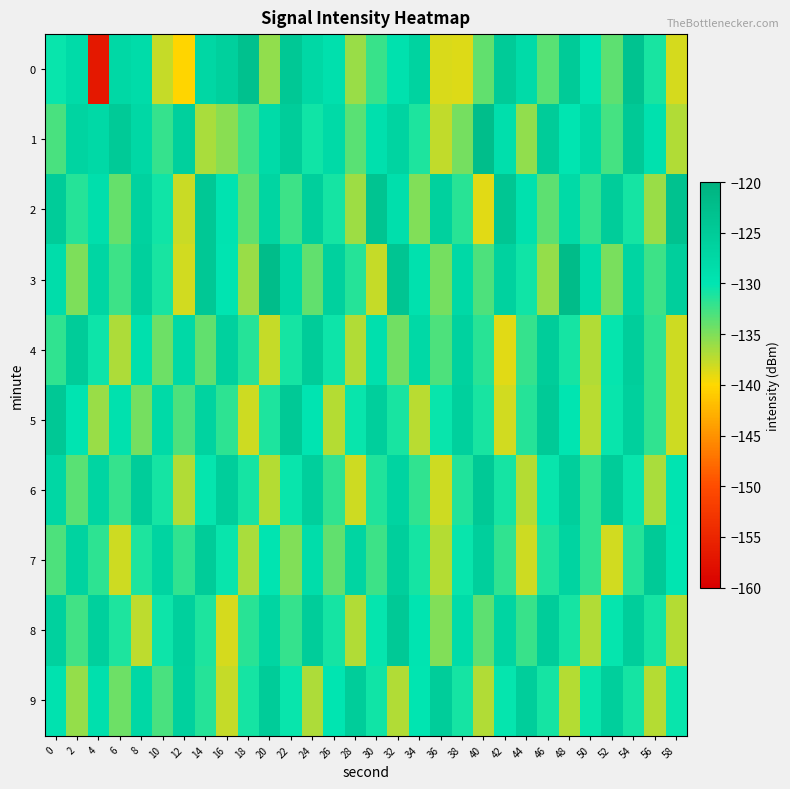

Reading left to right, extract all data points from this chart.

0: 0=-130.4	2=-128.1	4=-156.9	6=-127.6	8=-128.4	10=-137.7	12=-140.3	14=-127.2	16=-125.9	18=-123.0	20=-135.7	22=-124.3	24=-127.4	26=-129.0	28=-136.1	30=-132.3	32=-129.4	34=-126.5	36=-138.4	38=-138.7	40=-133.9	42=-125.0	44=-128.0	46=-133.5	48=-124.8	50=-129.9	52=-133.7	54=-123.3	56=-131.0	58=-138.4
1: 0=-133.0	2=-126.6	4=-127.7	6=-124.8	8=-127.5	10=-132.1	12=-125.9	14=-136.6	16=-135.3	18=-132.6	20=-128.1	22=-125.4	24=-130.7	26=-127.9	28=-133.5	30=-129.0	32=-126.8	34=-131.2	36=-137.7	38=-134.6	40=-122.3	42=-128.9	44=-135.7	46=-125.2	48=-130.1	50=-127.5	52=-132.8	54=-124.6	56=-129.3	58=-136.9
2: 0=-125.1	2=-131.5	4=-128.8	6=-134.0	8=-126.3	10=-130.7	12=-137.9	14=-124.2	16=-129.6	18=-133.9	20=-127.0	22=-132.3	24=-125.7	26=-130.9	28=-136.1	30=-123.5	32=-128.8	34=-135.0	36=-126.2	38=-131.6	40=-138.8	42=-124.0	44=-129.3	46=-133.7	48=-127.9	50=-132.1	52=-125.5	54=-130.8	56=-136.0	58=-123.2
3: 0=-128.6	2=-134.9	4=-127.1	6=-132.5	8=-125.8	10=-131.0	12=-138.2	14=-124.5	16=-129.8	18=-136.0	20=-122.2	22=-127.6	24=-133.9	26=-126.1	28=-131.5	30=-137.7	32=-123.9	34=-129.2	36=-134.6	38=-127.8	40=-133.0	42=-126.3	44=-130.7	46=-135.9	48=-122.1	50=-128.5	52=-134.8	54=-127.0	56=-132.3	58=-125.7
4: 0=-131.9	2=-125.2	4=-130.6	6=-136.8	8=-129.0	10=-134.3	12=-127.7	14=-133.9	16=-126.1	18=-131.5	20=-137.7	22=-130.9	24=-125.2	26=-130.6	28=-136.9	30=-129.1	32=-134.5	34=-127.8	36=-133.0	38=-126.3	40=-131.7	42=-138.9	44=-132.1	46=-125.5	48=-130.8	50=-137.0	52=-130.2	54=-125.6	56=-131.9	58=-138.1
5: 0=-124.5	2=-129.8	4=-136.0	6=-129.2	8=-134.6	10=-127.9	12=-133.1	14=-126.5	16=-131.8	18=-138.0	20=-131.2	22=-124.6	24=-129.9	26=-137.1	28=-130.3	30=-125.7	32=-131.0	34=-137.2	36=-130.5	38=-125.8	40=-131.0	42=-138.2	44=-131.5	46=-124.8	48=-130.0	50=-137.2	52=-130.5	54=-125.8	56=-131.9	58=-138.0
6: 0=-127.2	2=-133.6	4=-126.9	6=-132.1	8=-125.5	10=-130.8	12=-137.0	14=-130.2	16=-125.6	18=-130.9	20=-137.1	22=-130.3	24=-125.7	26=-131.9	28=-138.1	30=-131.3	32=-126.7	34=-131.9	36=-138.1	38=-131.3	40=-124.7	42=-130.9	44=-137.1	46=-130.3	48=-125.7	50=-131.9	52=-125.2	54=-130.5	56=-136.7	58=-129.9
7: 0=-133.1	2=-126.5	4=-131.8	6=-138.0	8=-131.2	10=-126.6	12=-131.9	14=-125.1	16=-130.5	18=-136.7	20=-129.9	22=-135.1	24=-128.5	26=-133.8	28=-127.0	30=-132.3	32=-125.7	34=-130.9	36=-137.1	38=-130.3	40=-125.7	42=-131.9	44=-138.1	46=-131.3	48=-126.7	50=-131.9	52=-138.2	54=-131.5	56=-124.8	58=-130.0
8: 0=-126.2	2=-132.6	4=-125.9	6=-131.1	8=-137.3	10=-130.6	12=-125.9	14=-131.1	16=-138.3	18=-131.6	20=-126.9	22=-132.1	24=-125.5	26=-130.8	28=-137.0	30=-130.2	32=-124.6	34=-129.9	36=-135.1	38=-128.3	40=-133.7	42=-126.9	44=-132.2	46=-125.5	48=-130.8	50=-137.0	52=-130.2	54=-125.6	56=-130.9	58=-137.1
9: 0=-129.5	2=-135.8	4=-129.0	6=-134.2	8=-127.6	10=-132.9	12=-126.1	14=-131.5	16=-137.7	18=-130.9	20=-125.2	22=-130.5	24=-136.8	26=-130.0	28=-125.3	30=-130.7	32=-136.9	34=-130.1	36=-125.5	38=-130.8	40=-137.0	42=-130.2	44=-125.6	46=-130.9	48=-137.1	50=-130.3	52=-125.7	54=-130.9	56=-137.1	58=-130.3